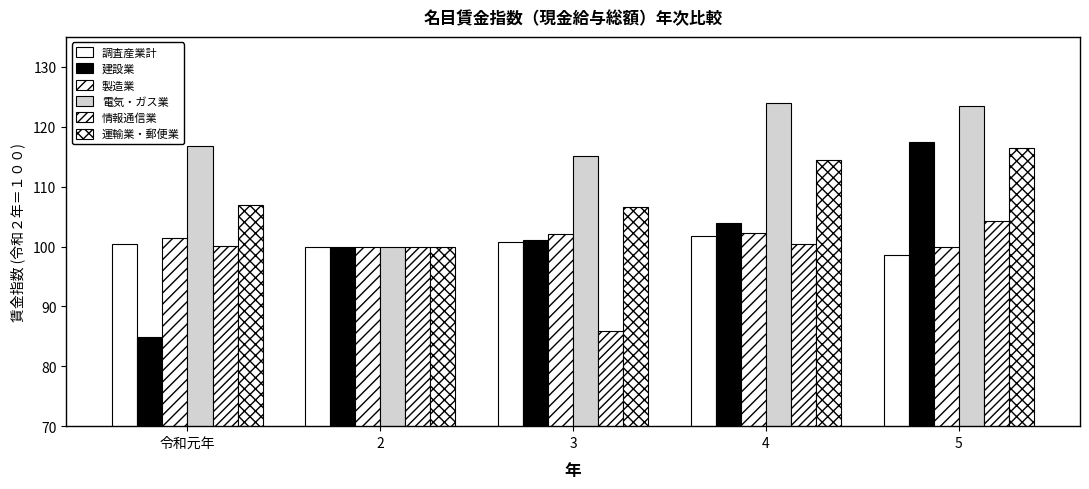

How many data points does each series have?

5